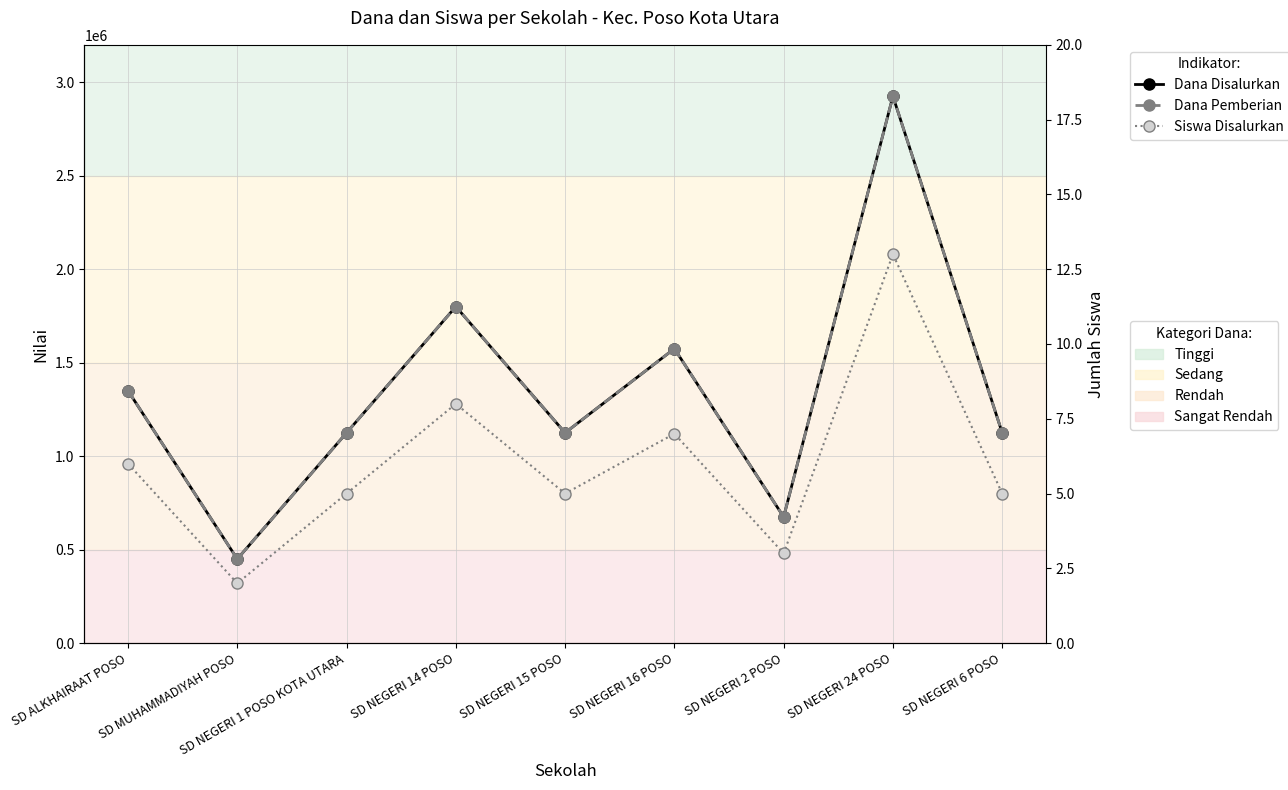

Is this an area chart (filled region under the line)?

No